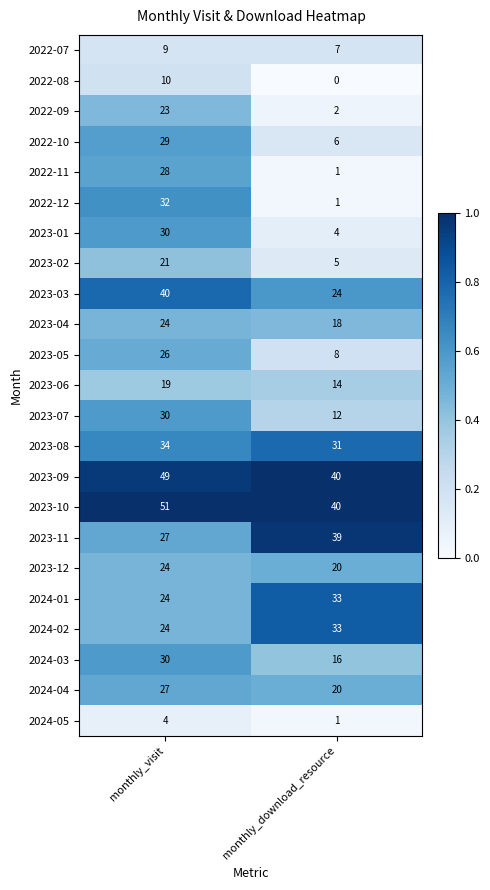

True or false: 2023-01 has a value of 11 at monthly_visit.

False